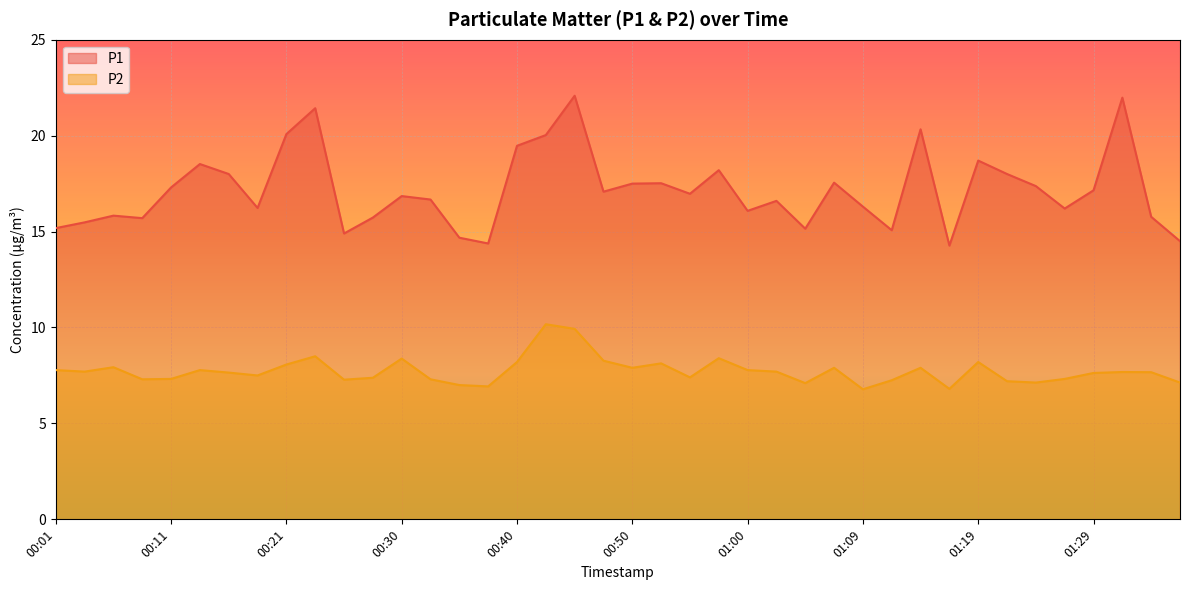

What is the label of the 38th point from the right?

00:06